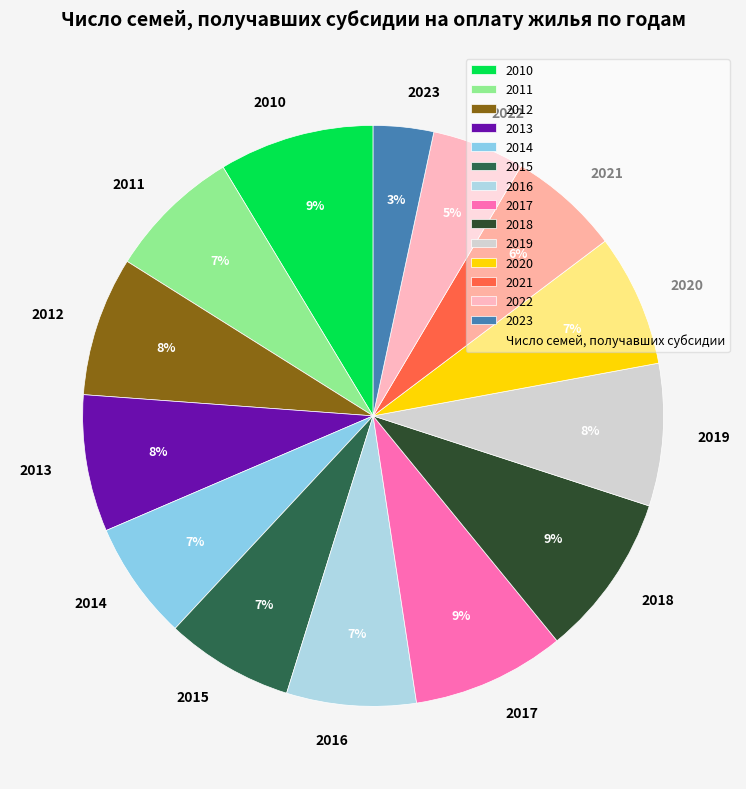

To the nearest percent, what portion does 2020 represent?

7%